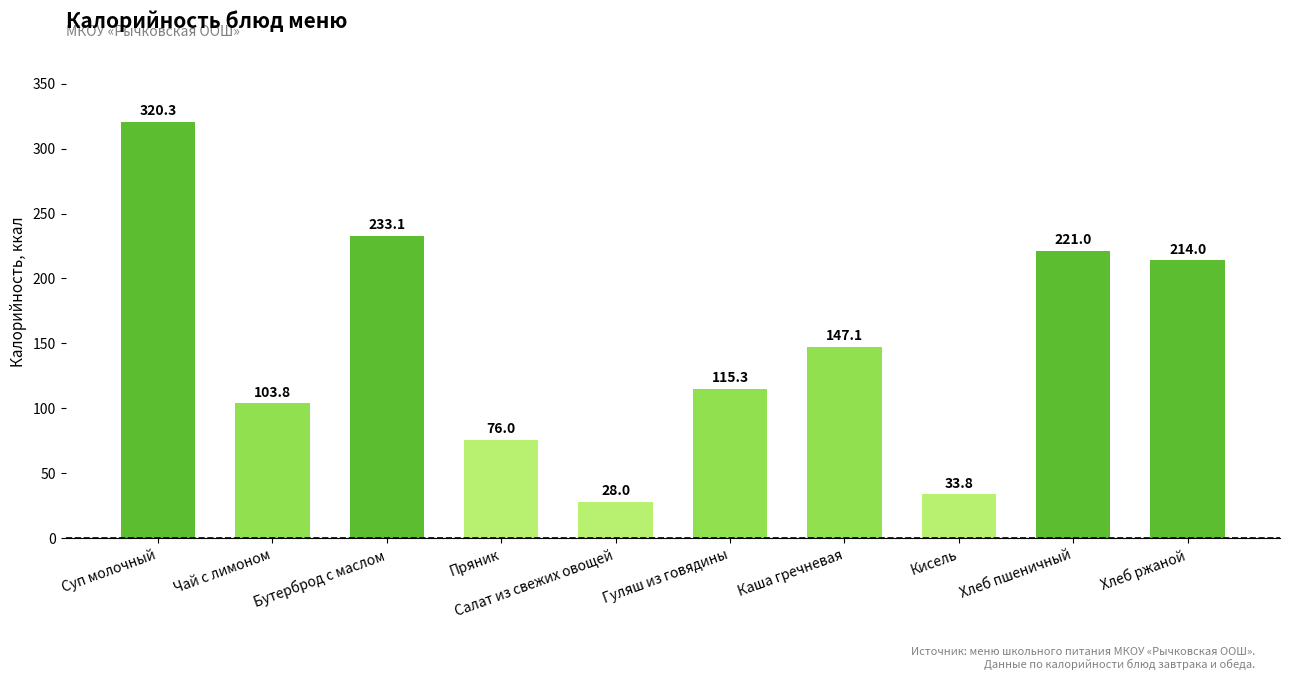

Count the number of data series in this chart.

1